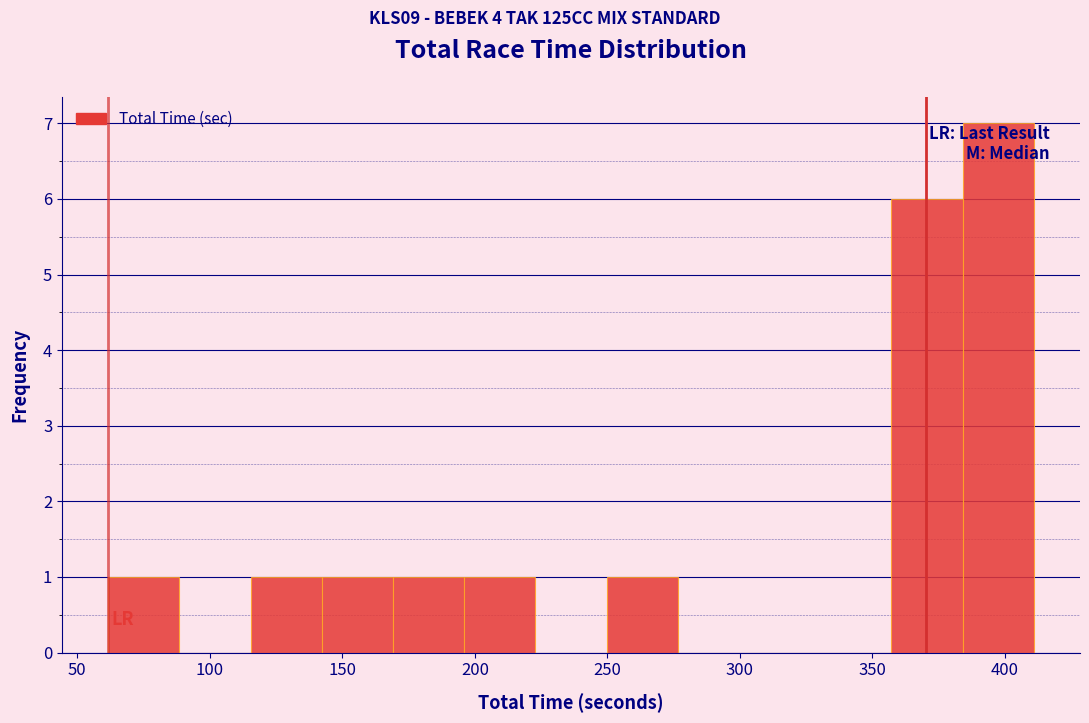

Reading left to right, transcribe this chart: for each bar, give the range it covers on the x-axis and its height. Neither the bar edges nor the heights are printed on the chart, so give them approximately, as read against the axes.

60 to 90: 1
90 to 115: 0
115 to 140: 1
140 to 170: 1
170 to 195: 1
195 to 225: 1
225 to 250: 0
250 to 275: 1
275 to 305: 0
305 to 330: 0
330 to 355: 0
355 to 385: 6
385 to 410: 7